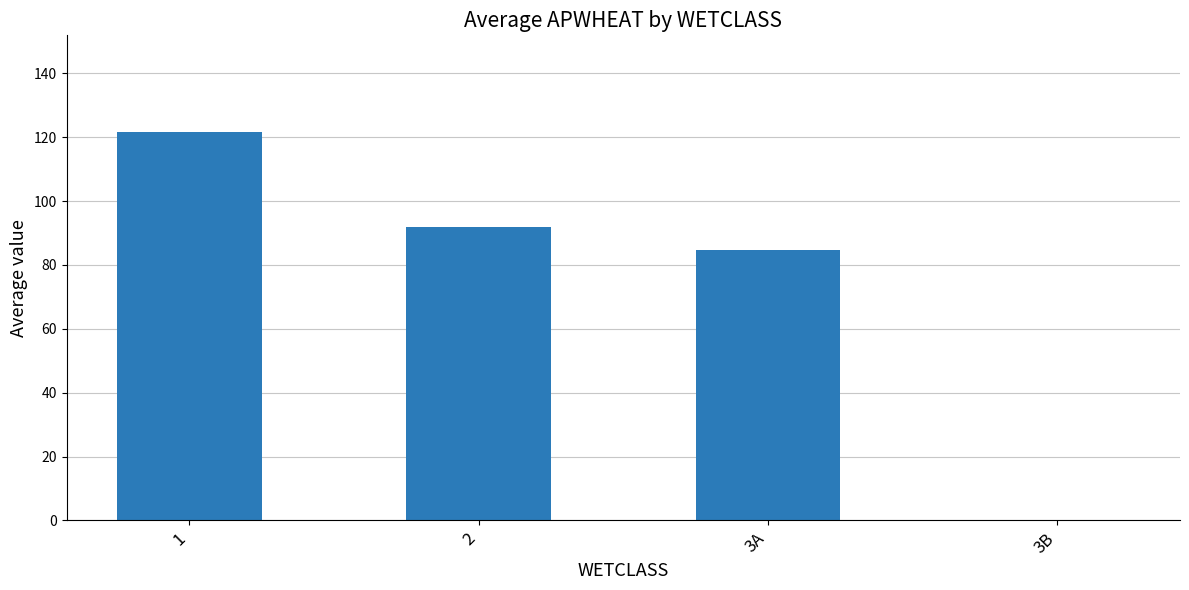

What is the change in value from 2 to 3A?

-7.2